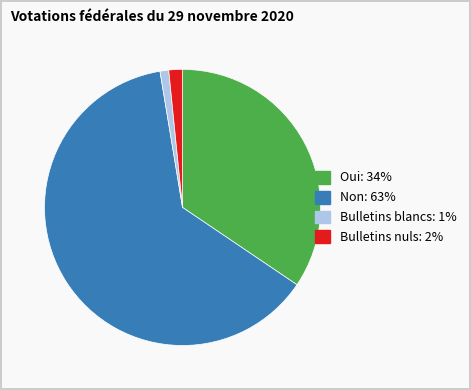

True or false: Bulletins nuls accounts for 2% of the total.

True